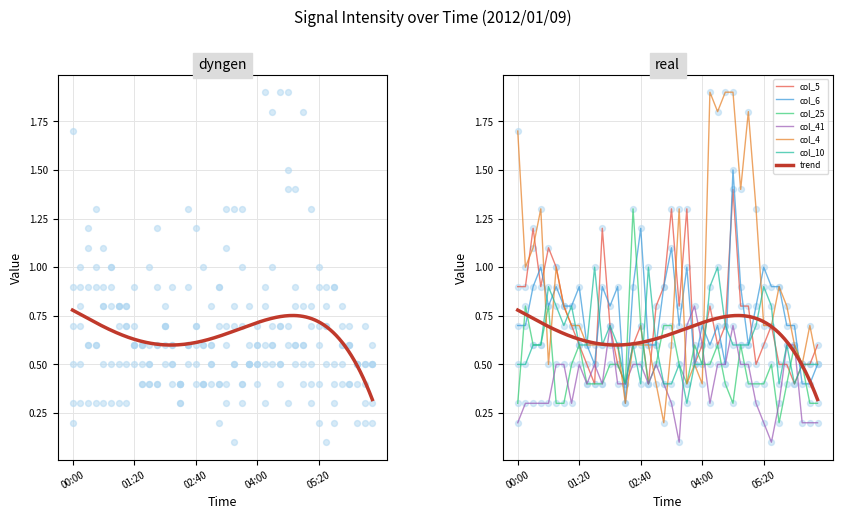

What are all the series names shown in the legend?

col_5, col_6, col_25, col_41, col_4, col_10